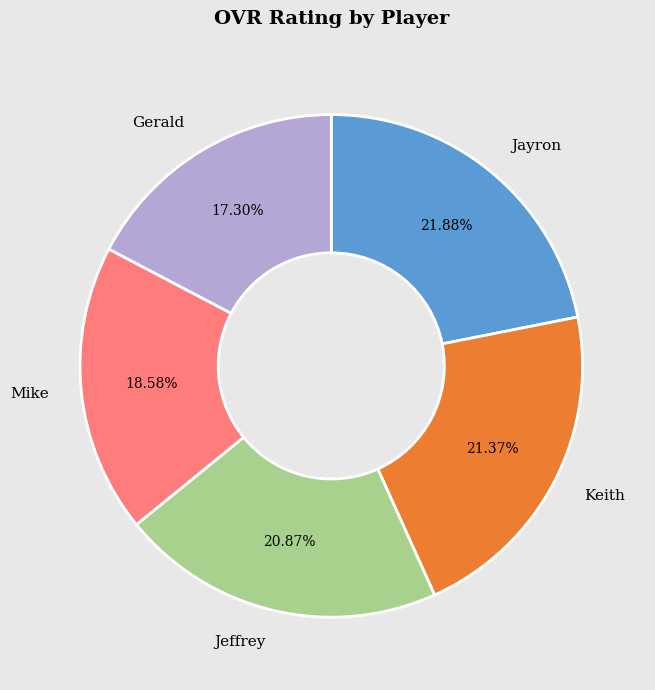

Rank the categories by value from lowest to highest.

Gerald, Mike, Jeffrey, Keith, Jayron